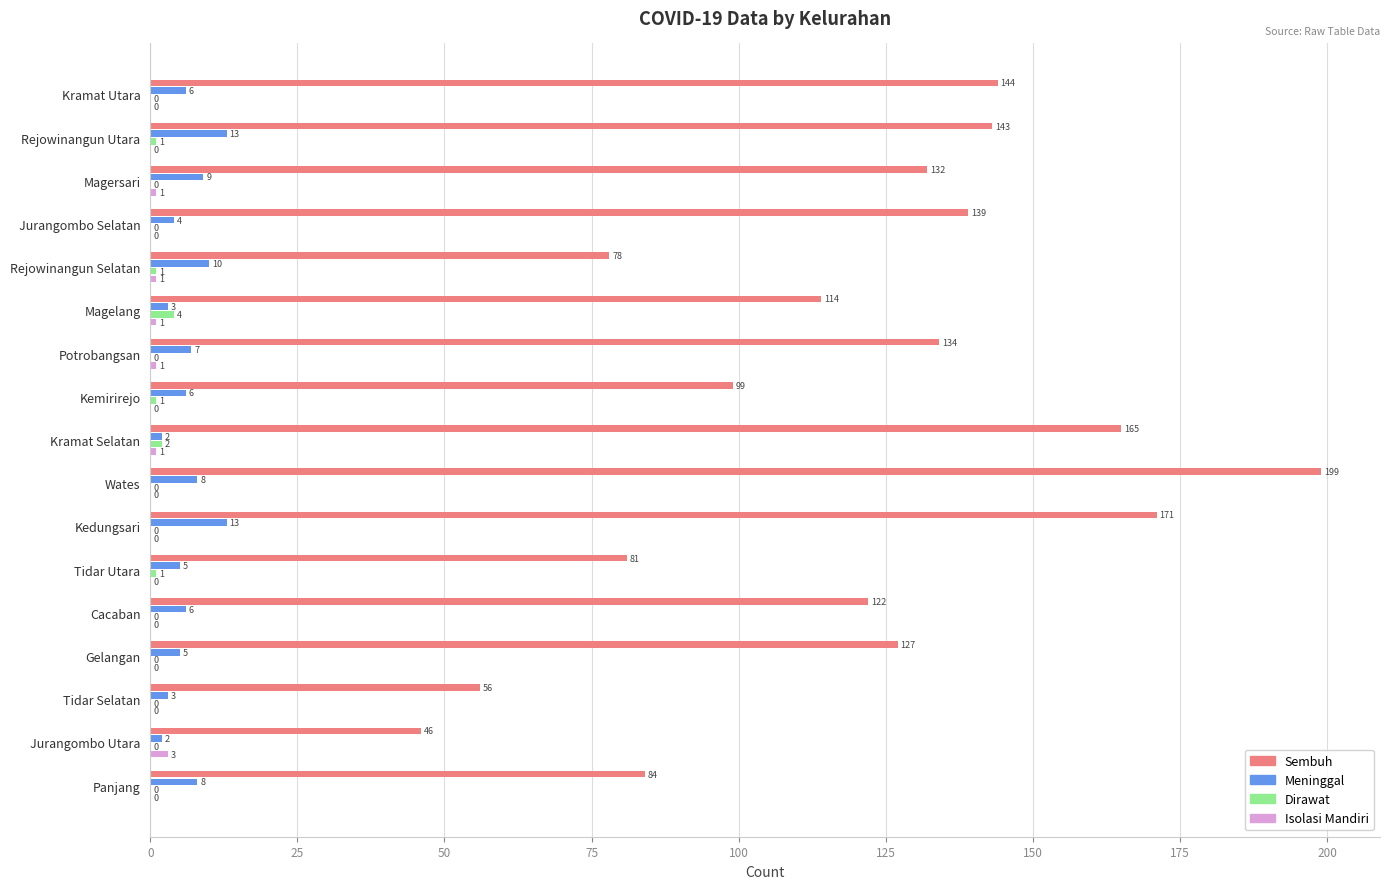

What is the sum of all Sembuh values?

2034